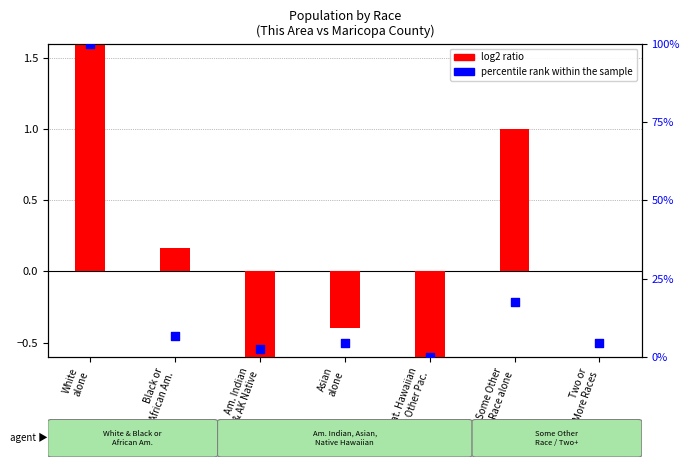

Which series has the largest Y range (max minus min)?

percentile rank within the sample